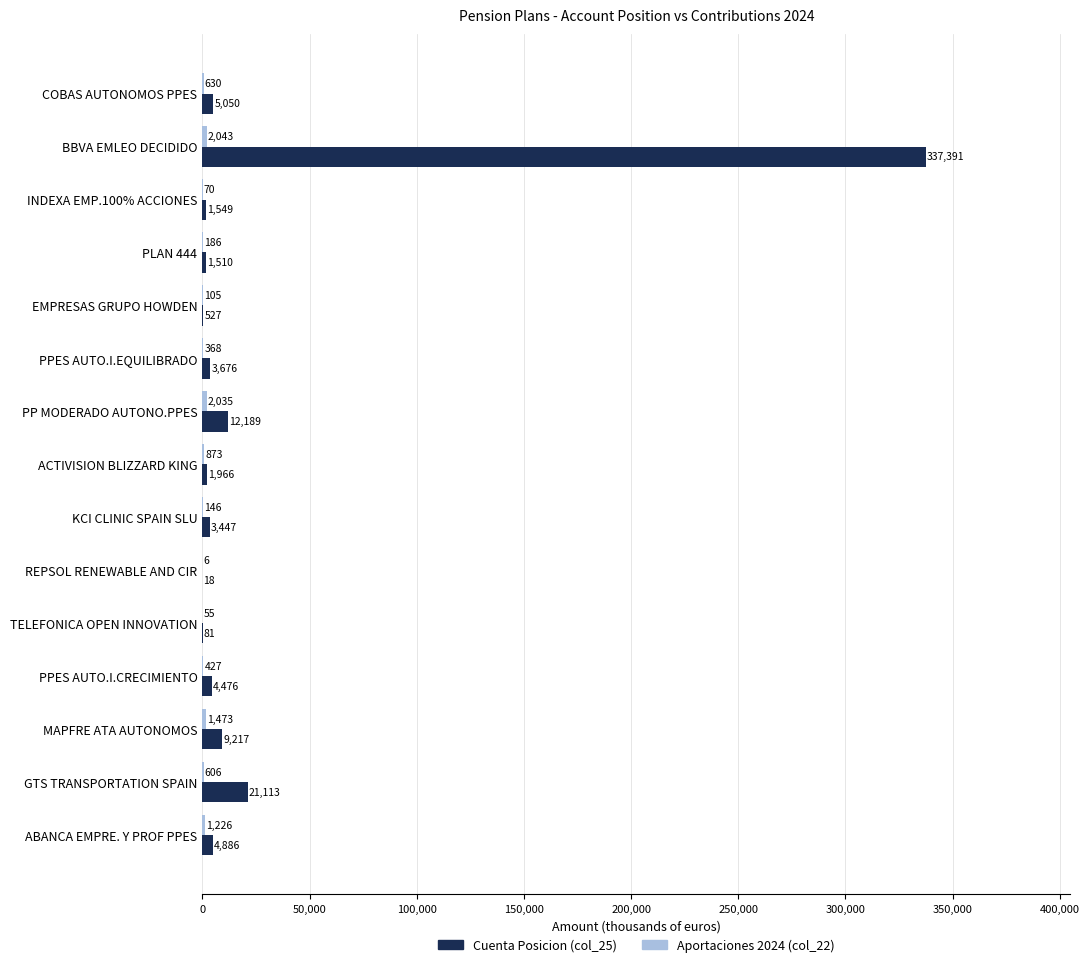

What is the total value across all series at ABANCA EMPRE. Y PROF PPES?

6112